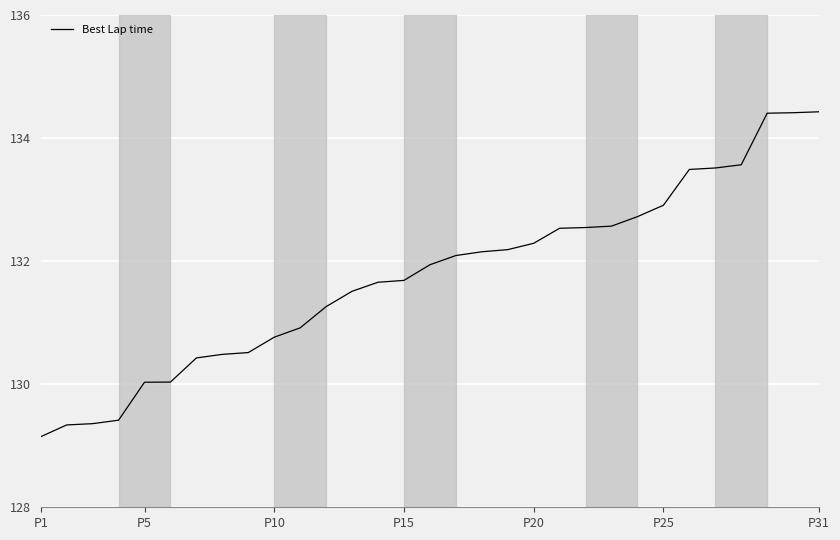

What is the smallest value displayed?

129.1